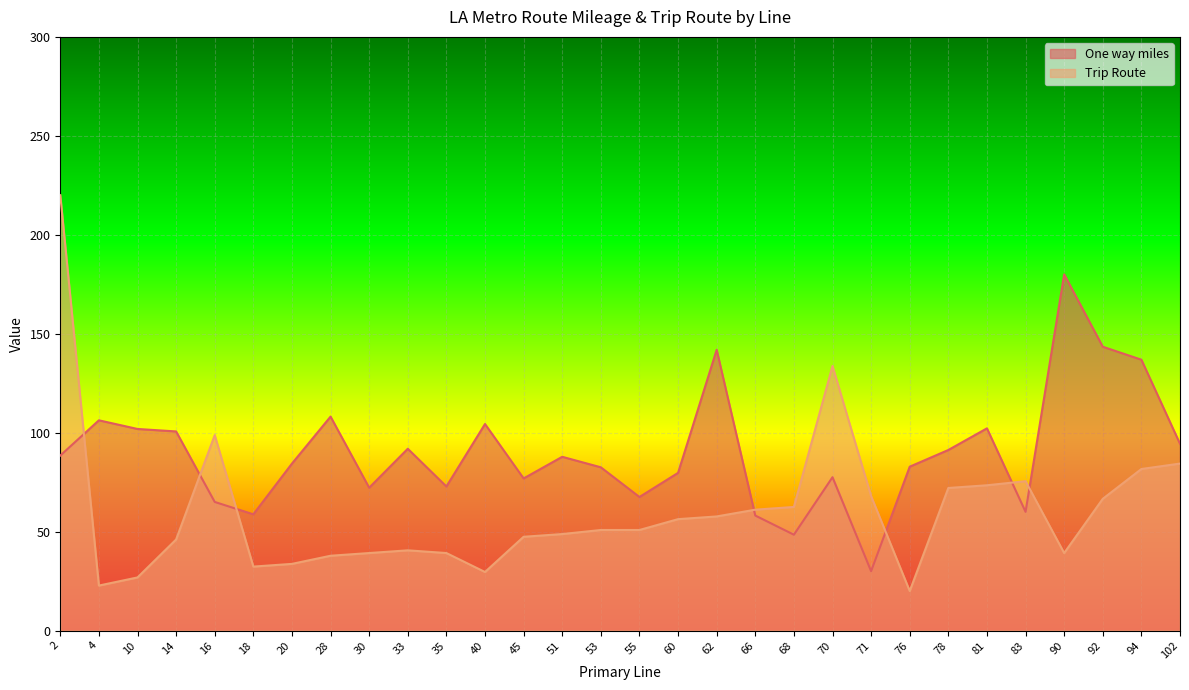

What are all the series names shown in the legend?

One way miles, Trip Route